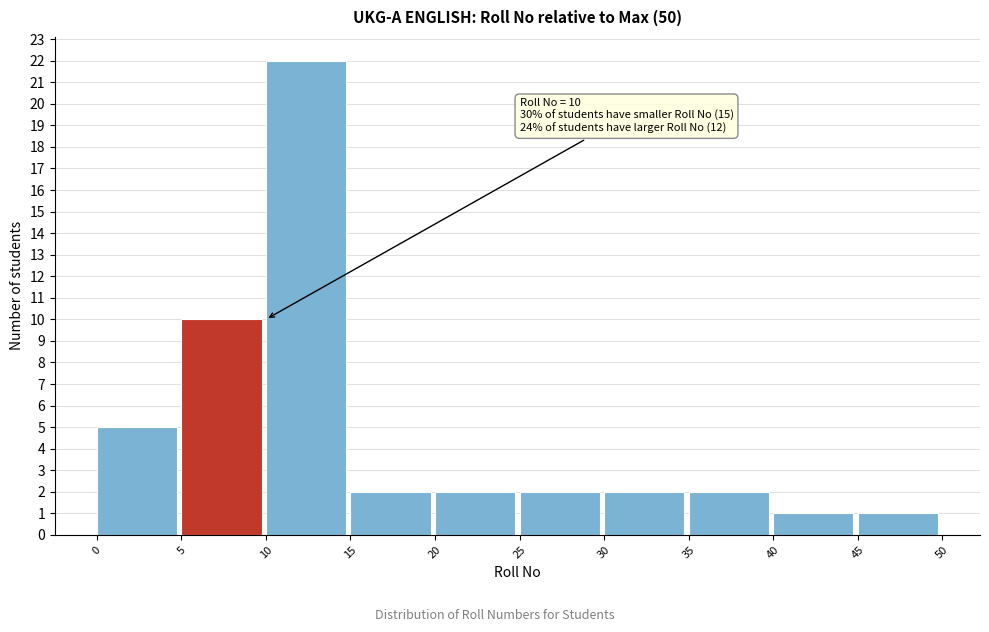

Which range on the x-axis has the tallest bar?

10 to 15